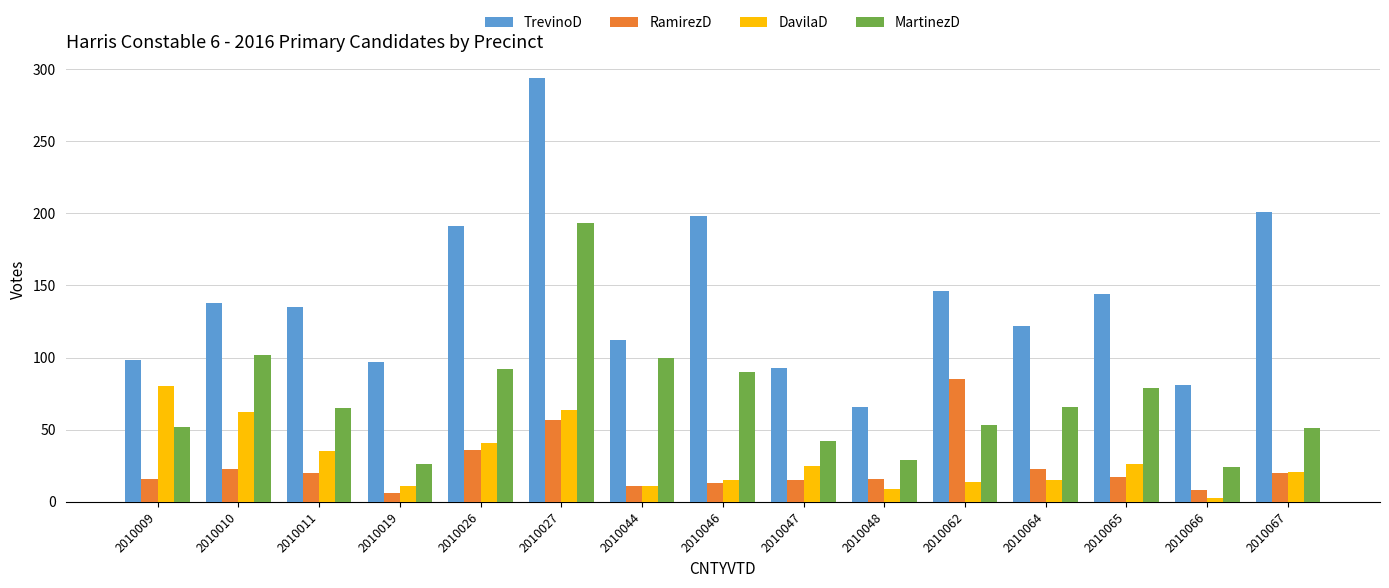

What is the spread (max minus min) of values at 2010046?

185